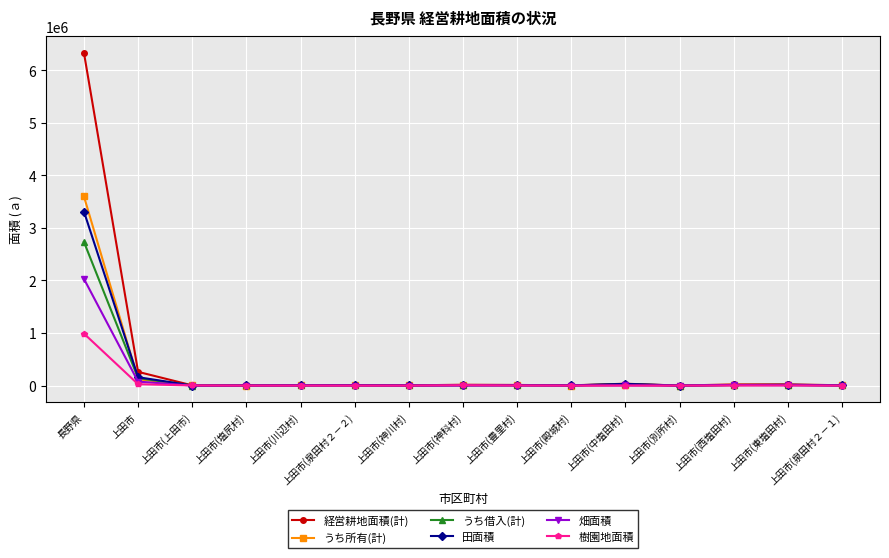

Read the 畑面積 value at 上田市(上田市), to the nearest 100.

600